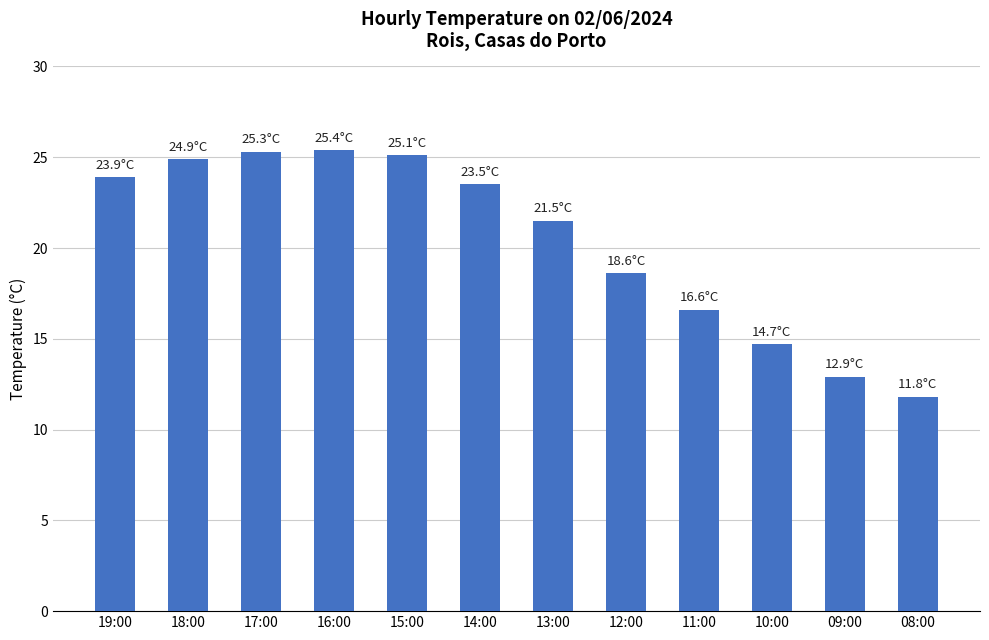

Between 13:00 and 10:00, which is larger?

13:00